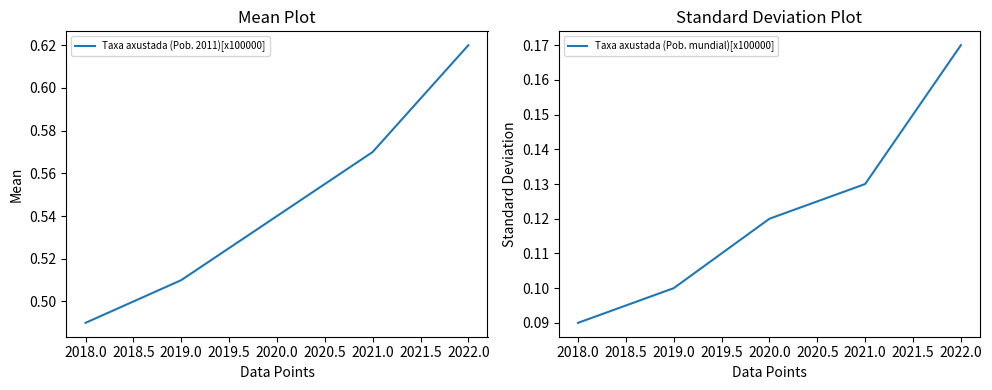

Which series has the largest range (max minus min)?

Taxa axustada (Pob. 2011)[x100000]